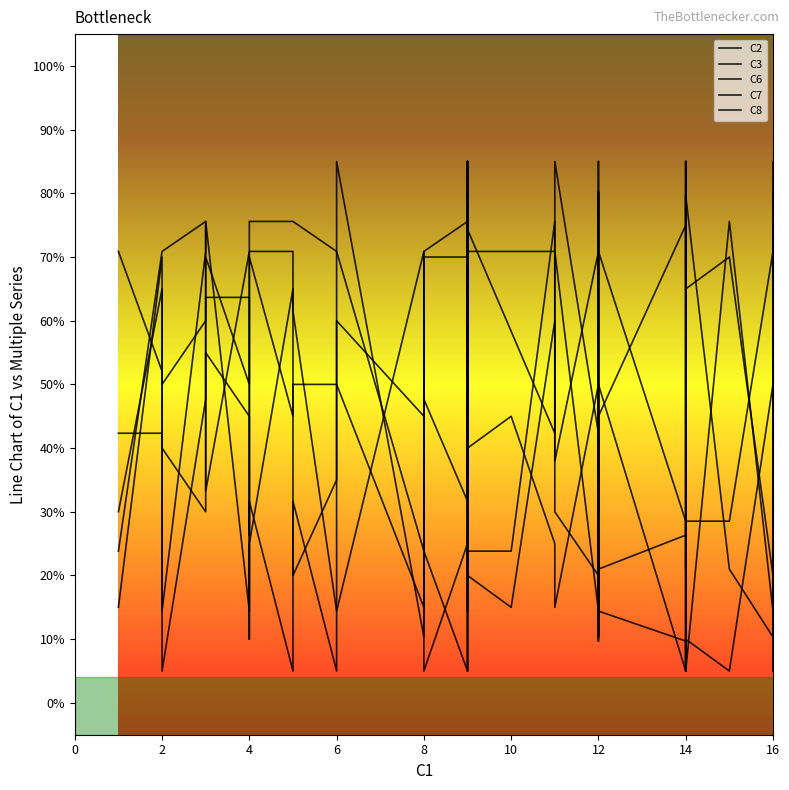

What is the spread (max minus min) of values at 6?

45.6